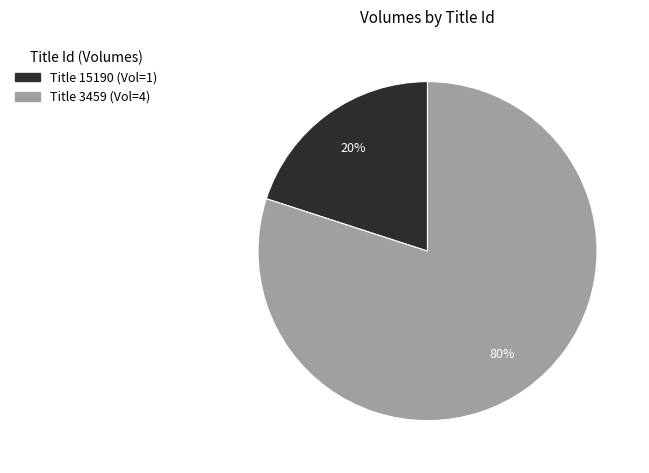

Is it true that Title 15190 (Vol=1) is 35% of the pie?

False